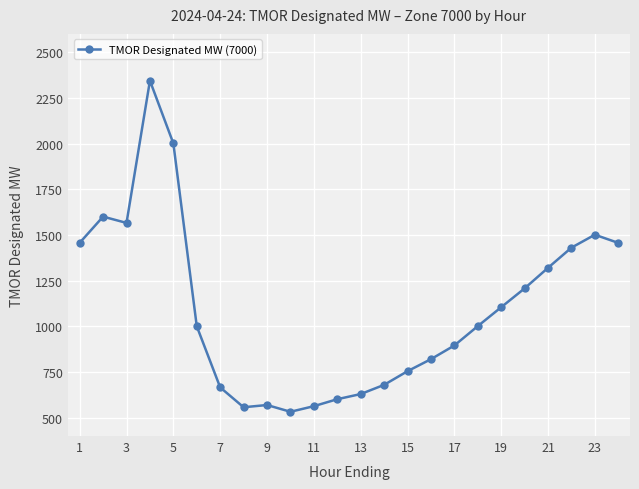

How many distinct data groups are displayed?

1